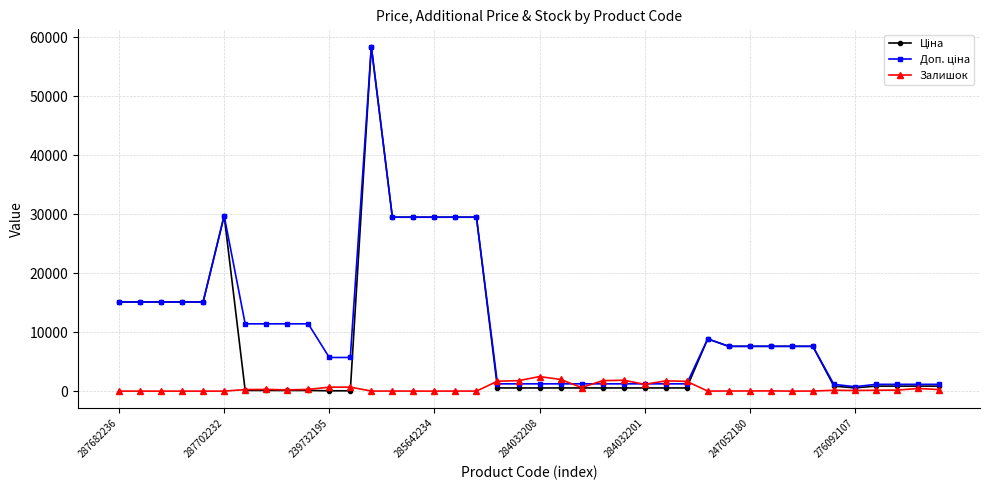

At how many categories does at least one series exceed 19704?

7